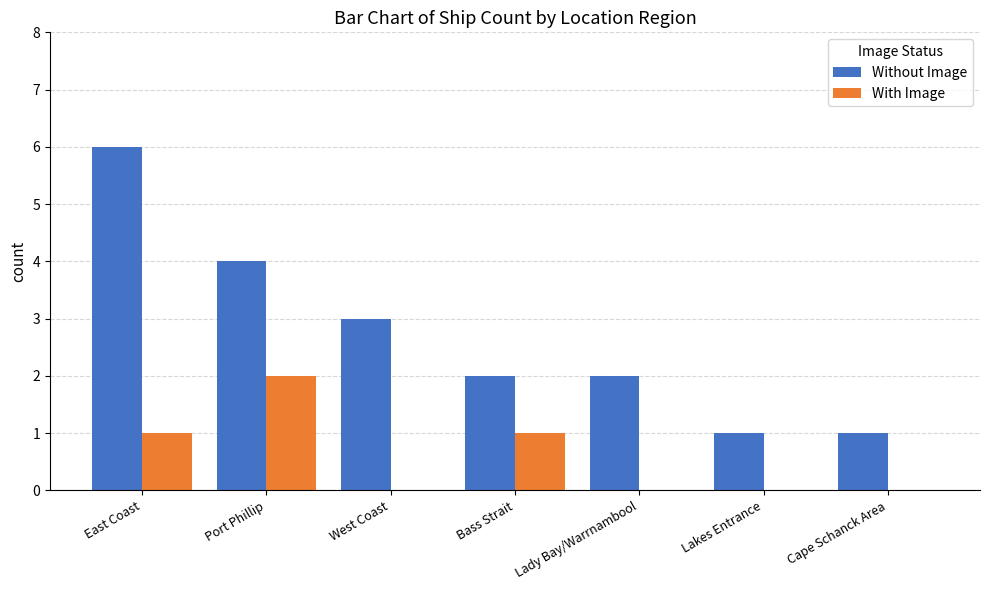

What value does the Without Image series have at West Coast?

3